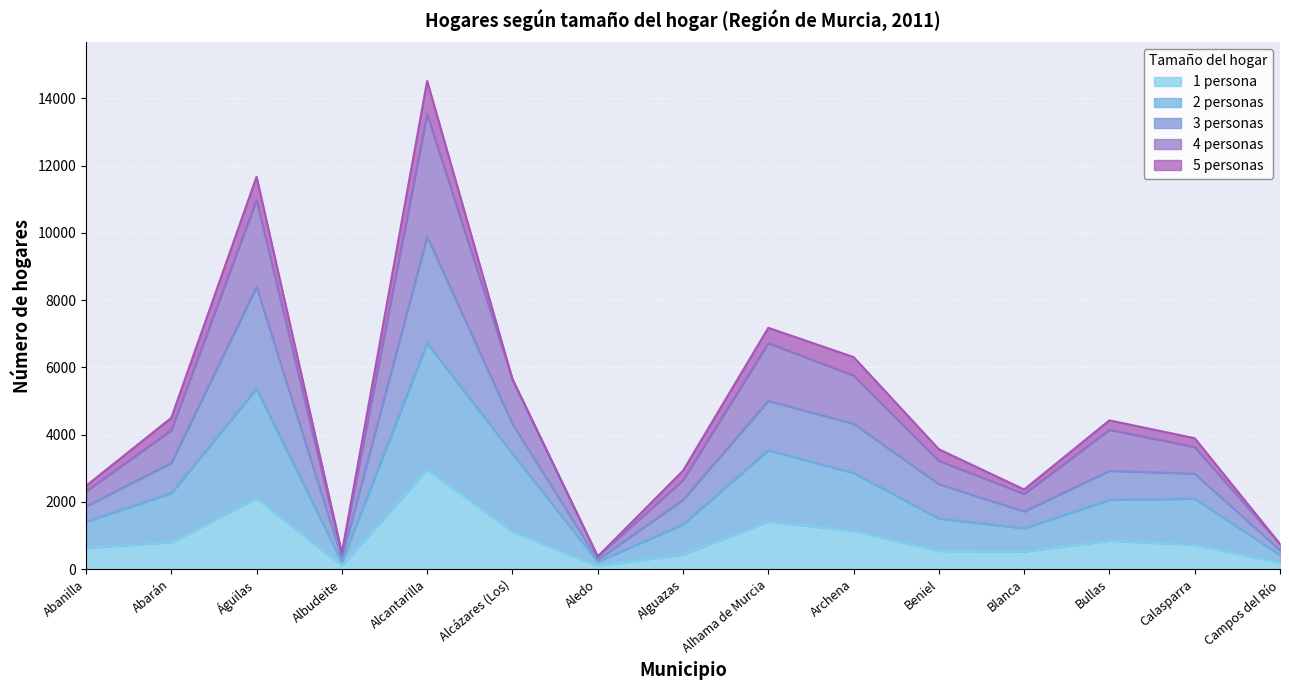

What is the label of the 12th point from the left?

Blanca